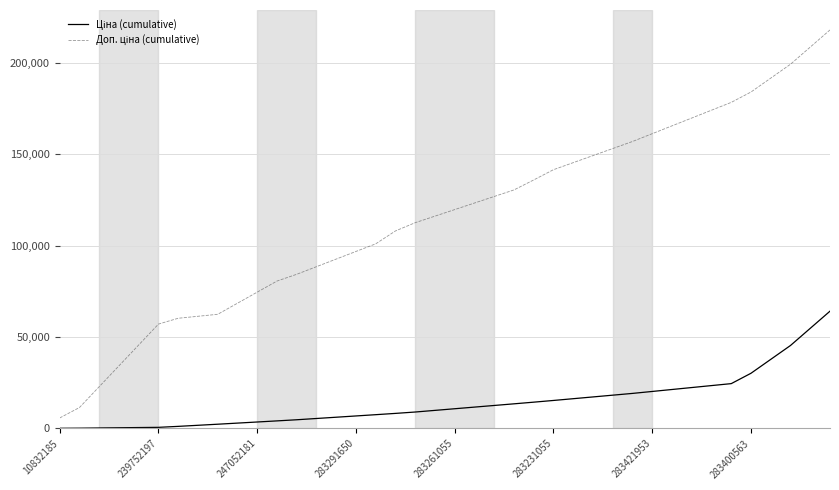

What is the maximum value shown in the chart?

217947.2